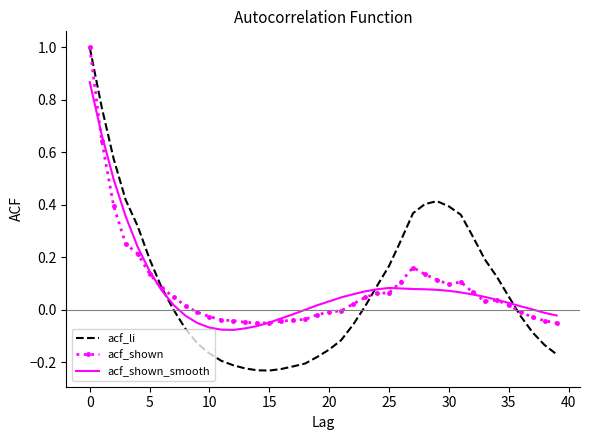

Which series has the largest range (max minus min)?

acf_li